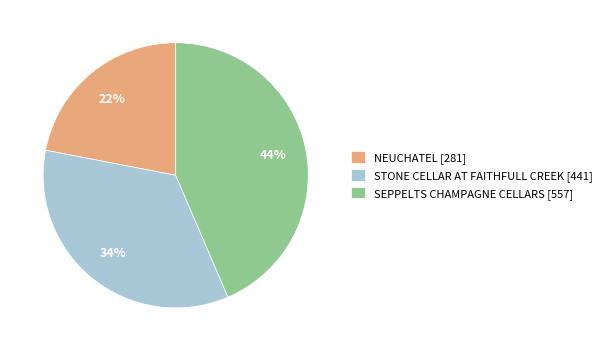

How many slices are in this pie chart?

3